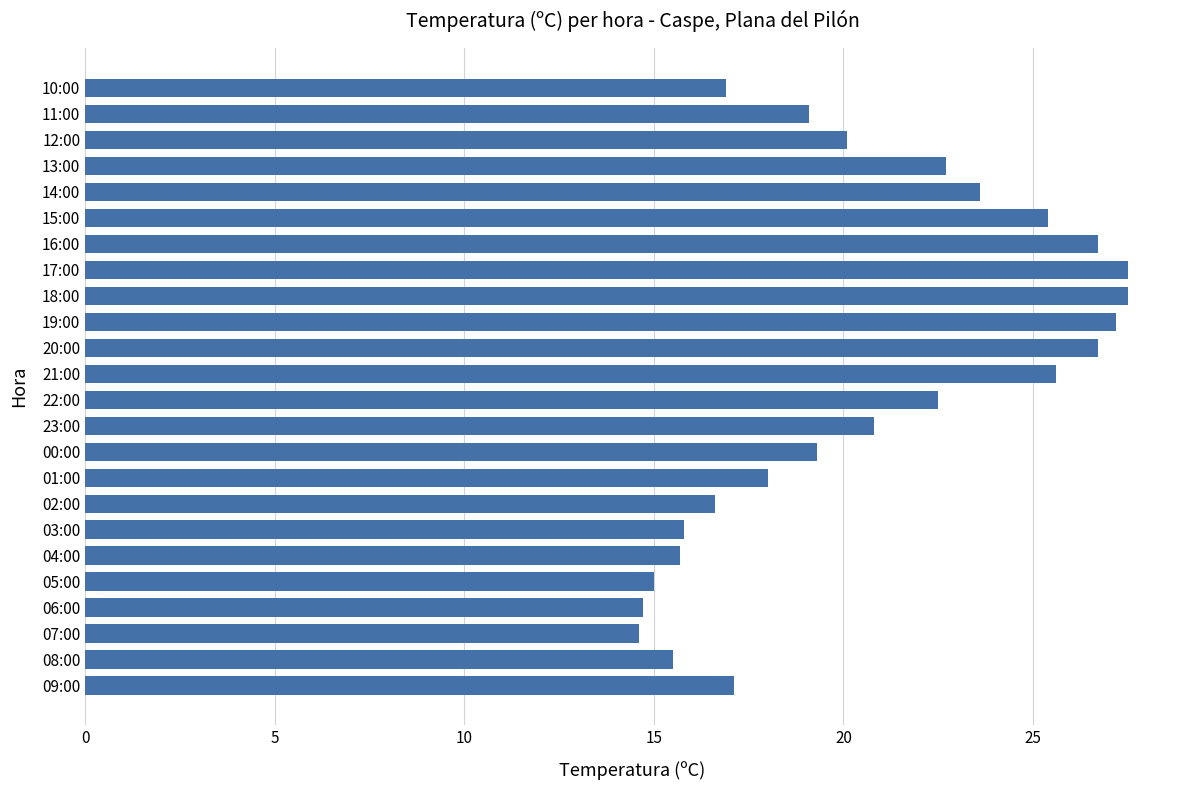

What is the ratio of the value at 23:00 to the value at 07:00?

1.4